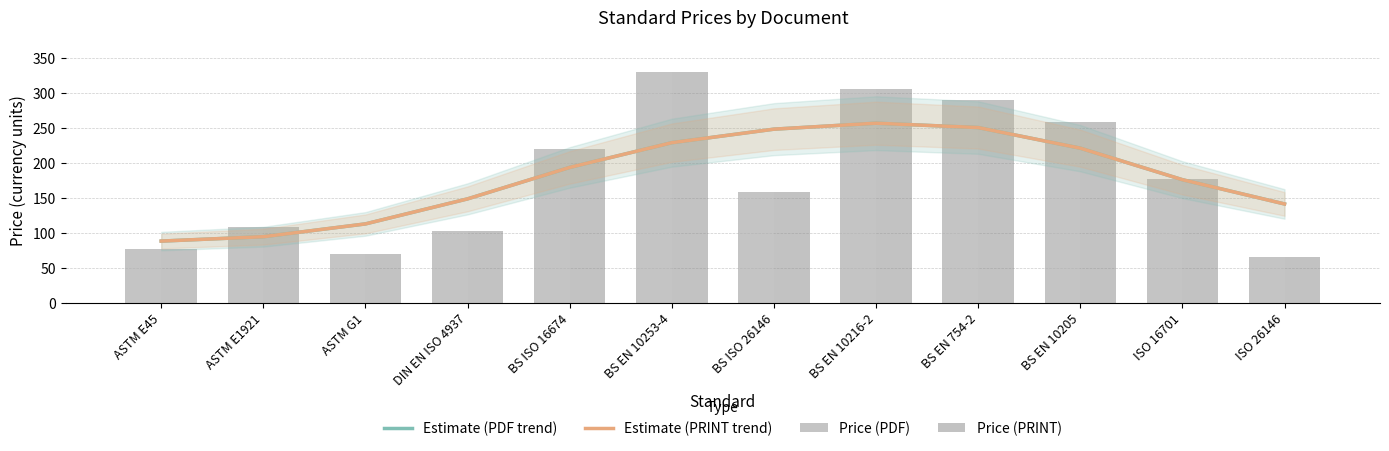

Which series has the largest total across all categories?

Estimate (PDF trend)